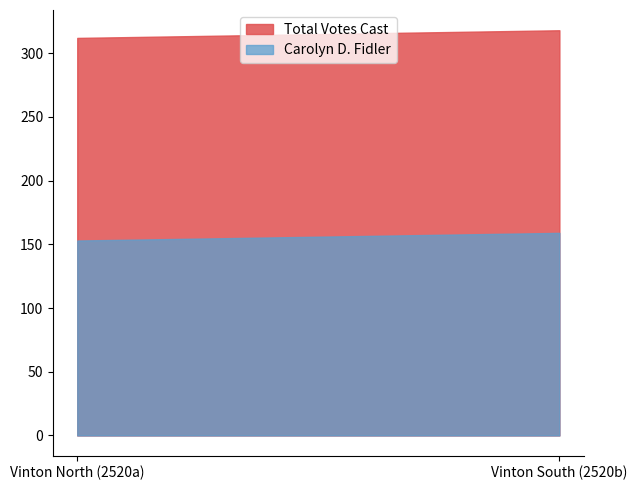

Reading left to right, list all the values displayed in this chart.

Total Votes Cast: Vinton North (2520a)=312	Vinton South (2520b)=318
Carolyn D. Fidler: Vinton North (2520a)=153	Vinton South (2520b)=159